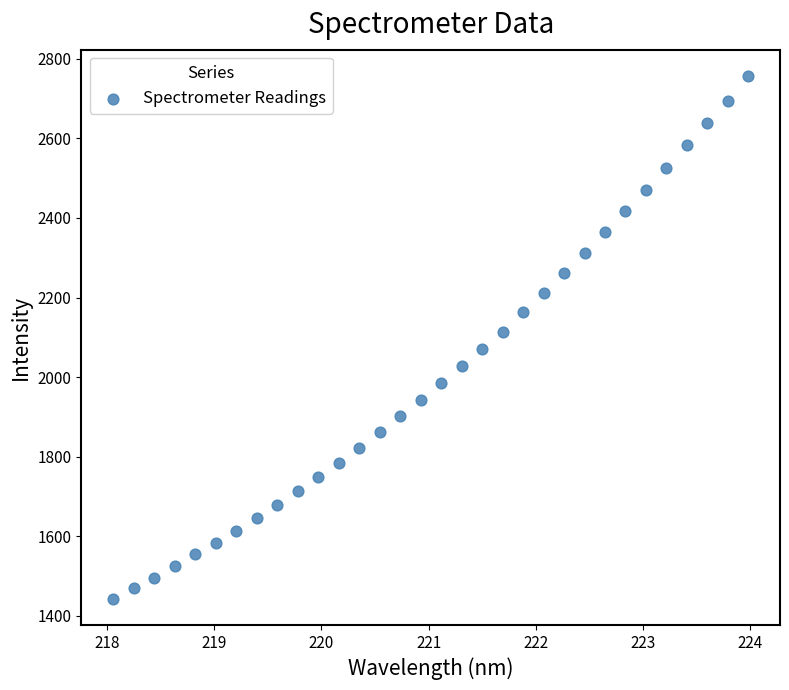

What is the range of Y values (max minus min)?

1314.7